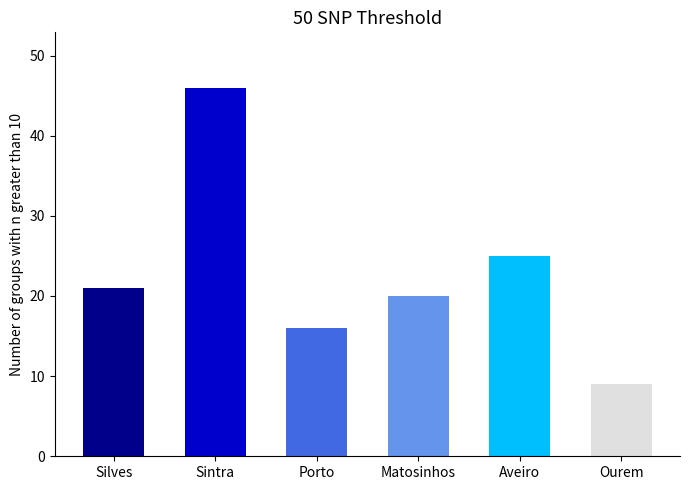

Are the bars horizontal?

No